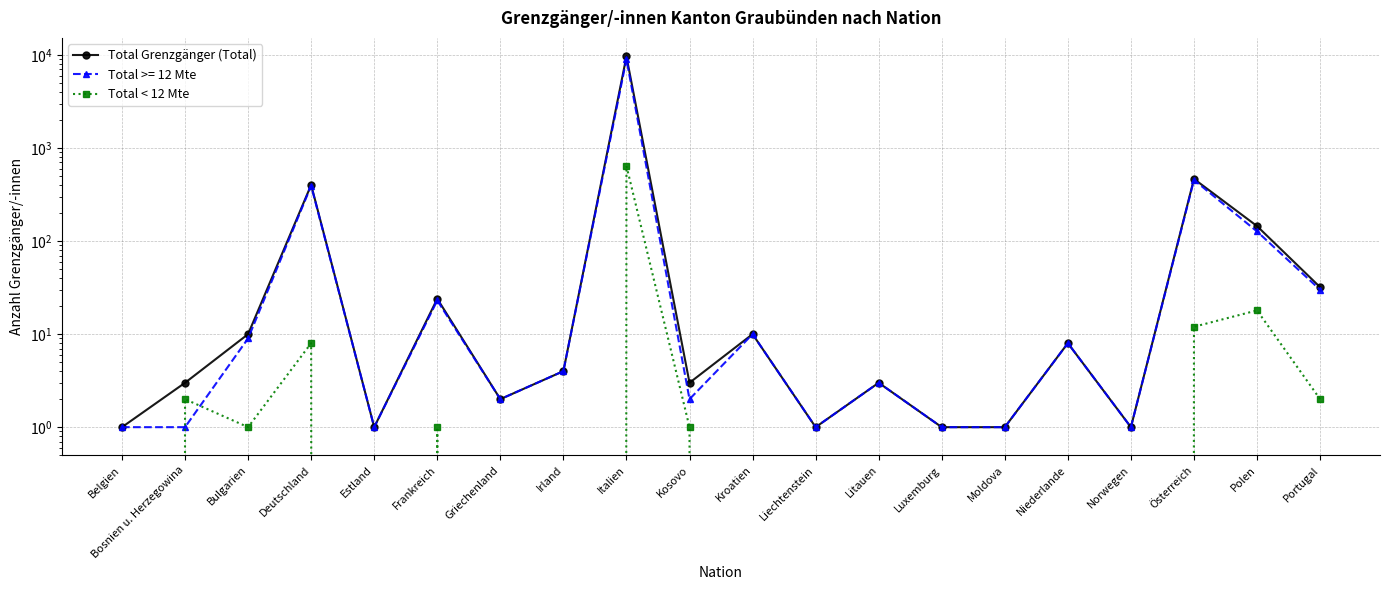

Does the chart have visible grid lines?

Yes